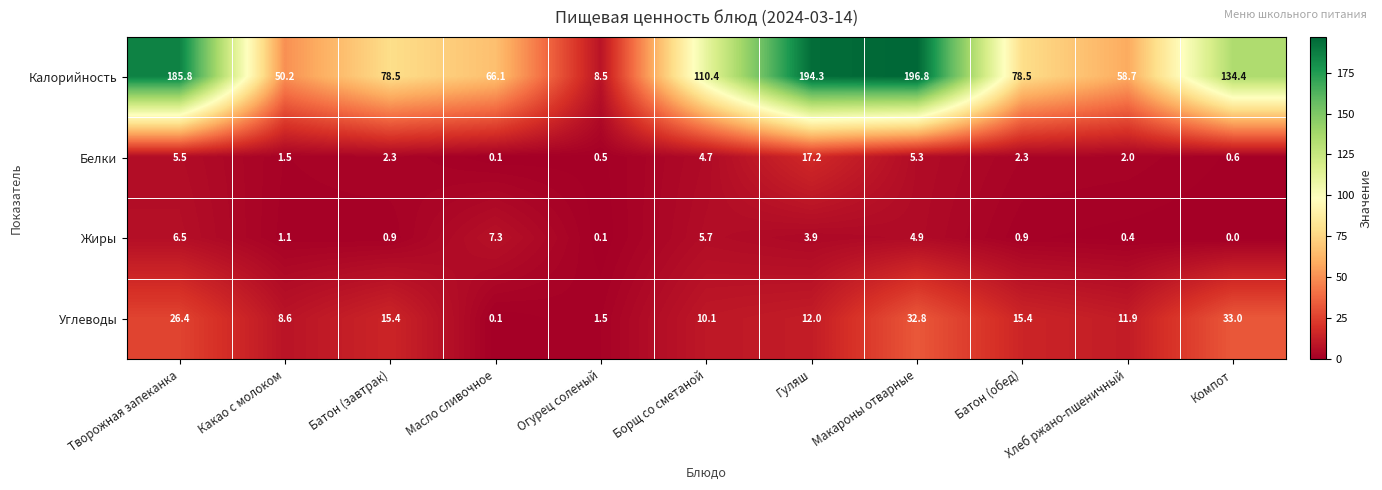

How many distinct data groups are displayed?

4